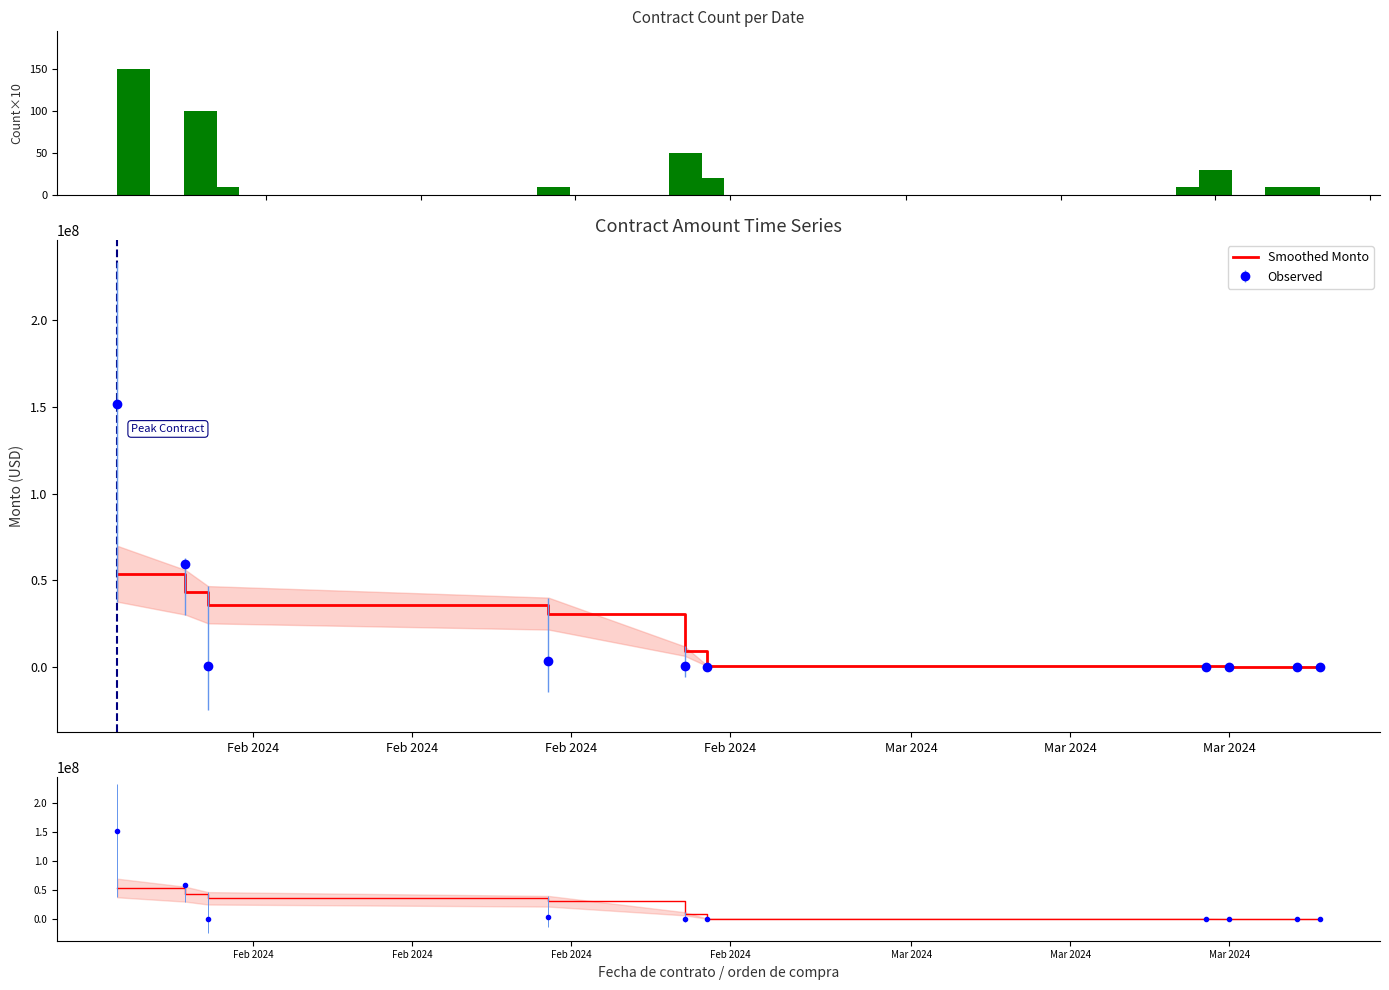

Is it true that Smoothed Monto equals 35822793.5 at Feb 2024?

True